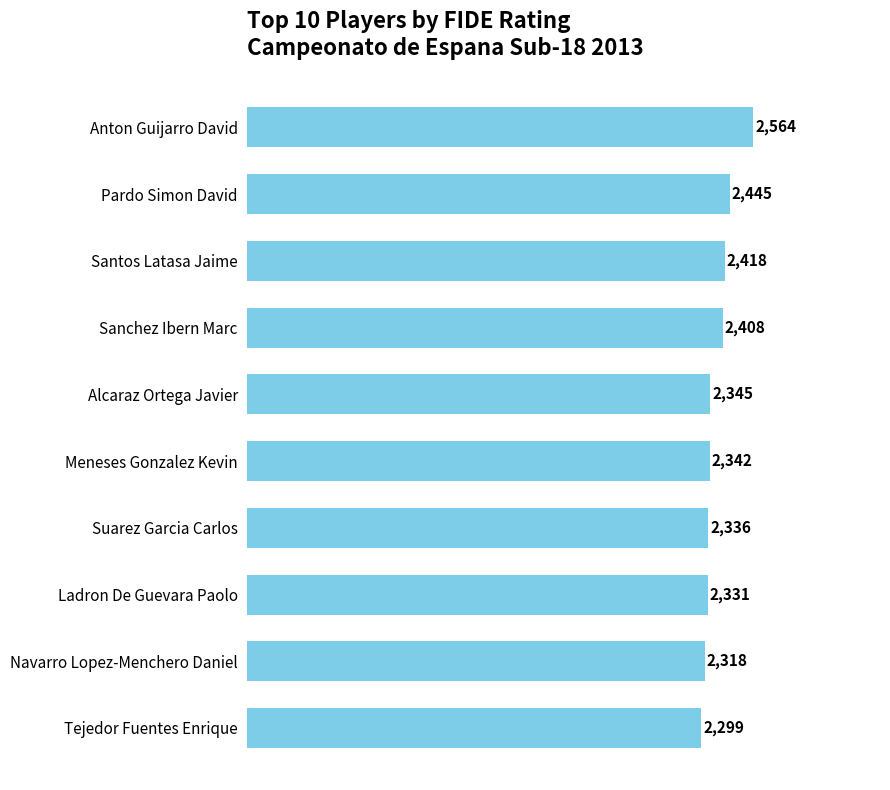

Between Tejedor Fuentes Enrique and Anton Guijarro David, which is larger?

Anton Guijarro David